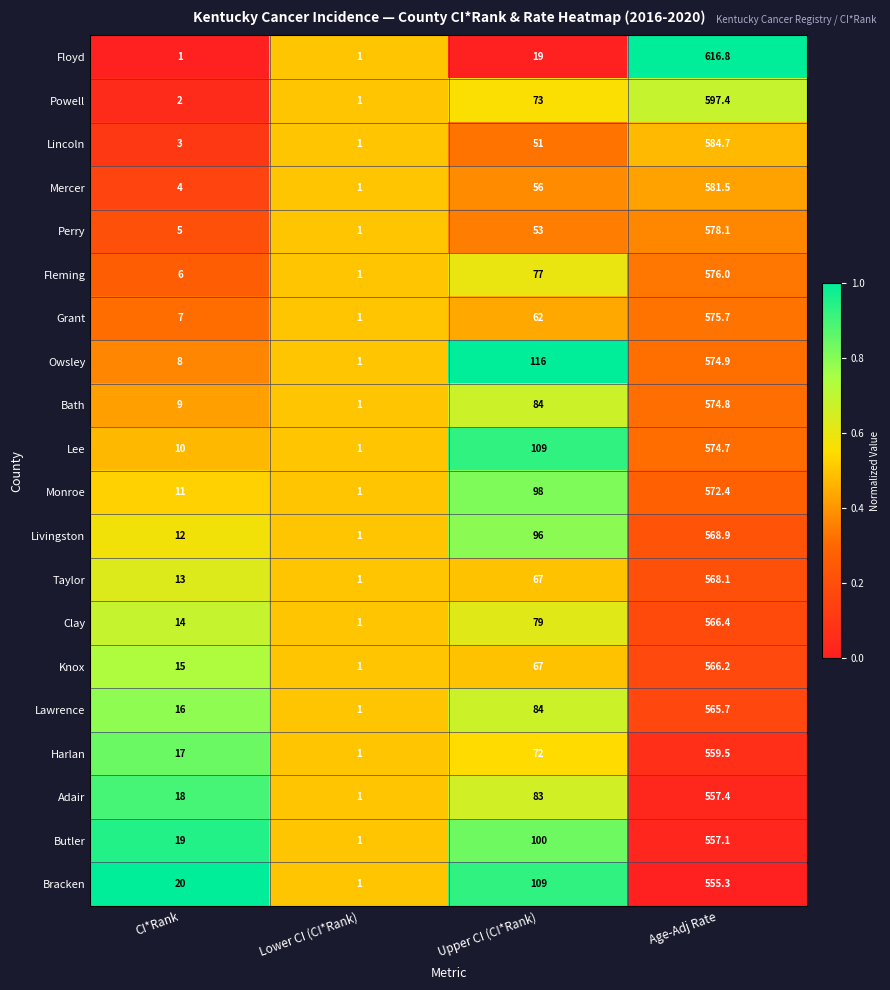

How many series are shown in this chart?

20